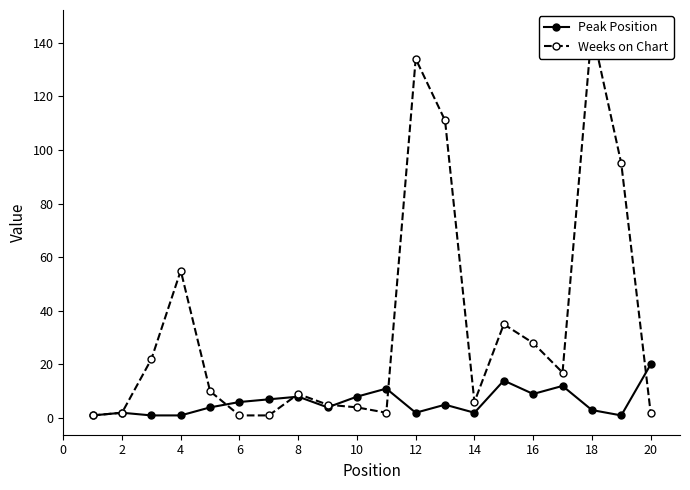

Which series ends up on top after the final intersection of Weeks on Chart and Peak Position?

Peak Position